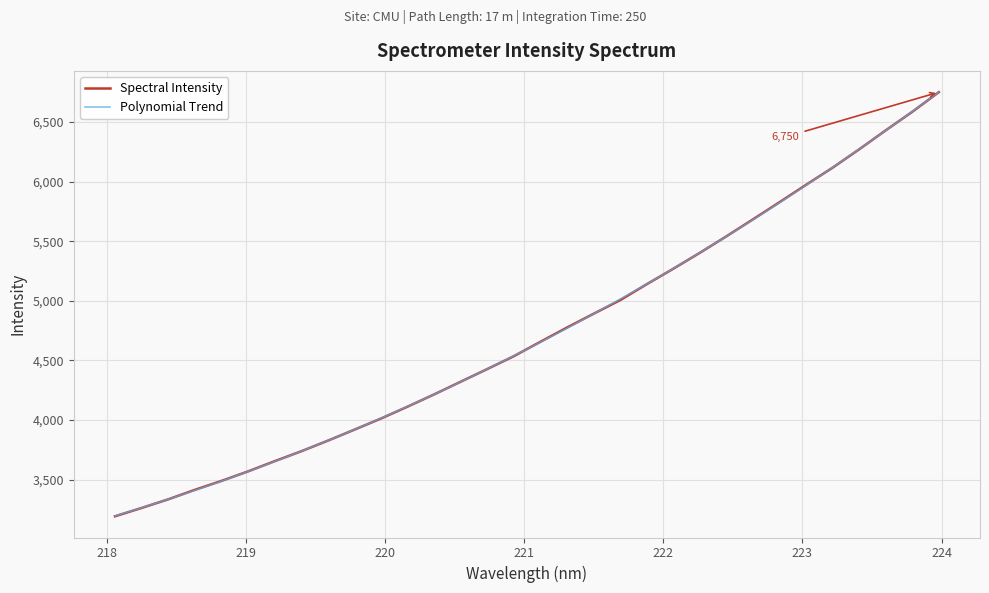

True or false: there are more than 2 points higher than both neighbors.

False